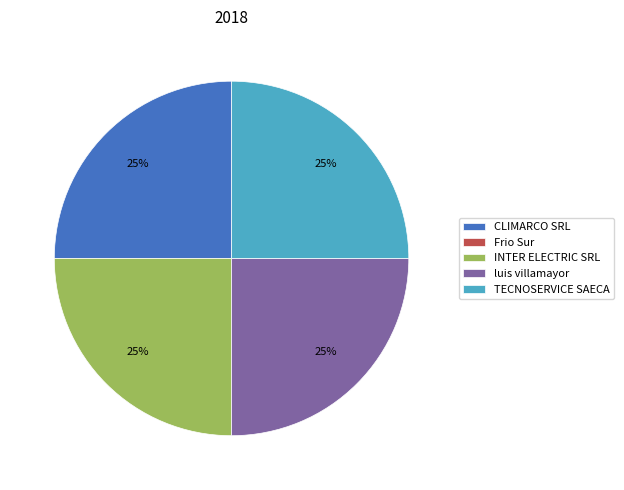

Is there any slice that represents more than half of the pie?

No